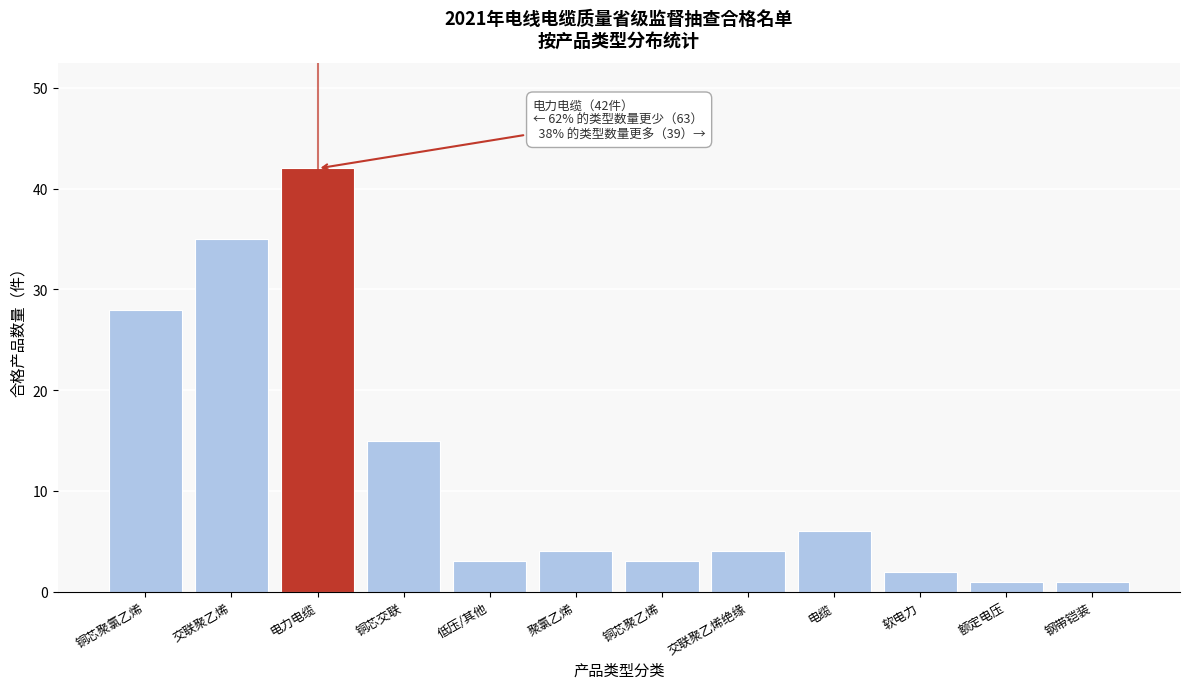

Reading left to right, list all the values displayed in this chart.

铜芯聚氯乙烯=28	交联聚乙烯=35	电力电缆=42	铜芯交联=15	低压/其他=3	聚氯乙烯=4	铜芯聚乙烯=3	交联聚乙烯绝缘=4	电缆=6	软电力=2	额定电压=1	钢带铠装=1